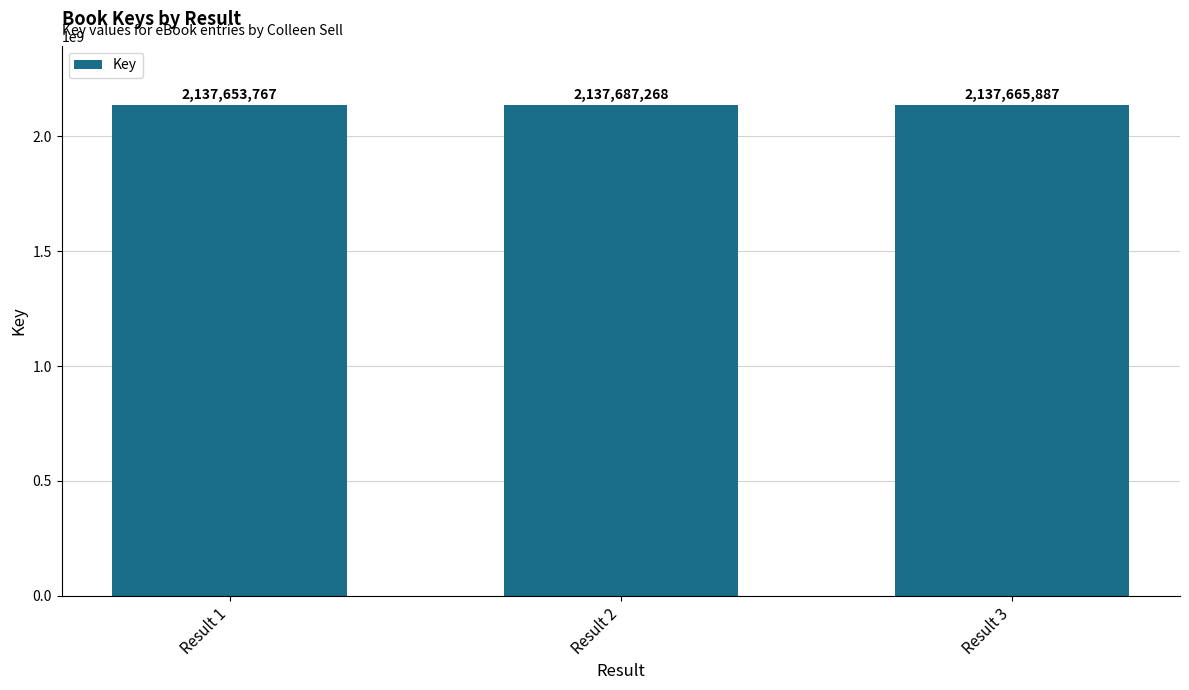

What is the difference between the maximum and minimum values?

33501